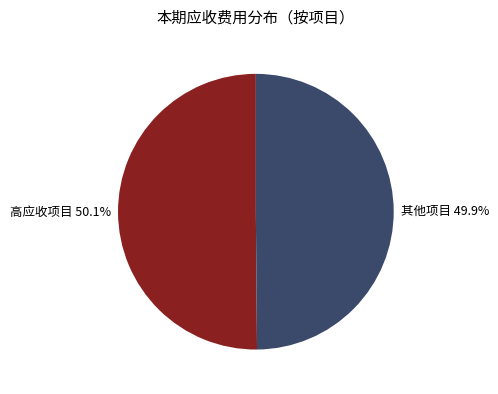

What is the ratio of the value at 其他项目 49.9% to the value at 高应收项目 50.1%?

1.0